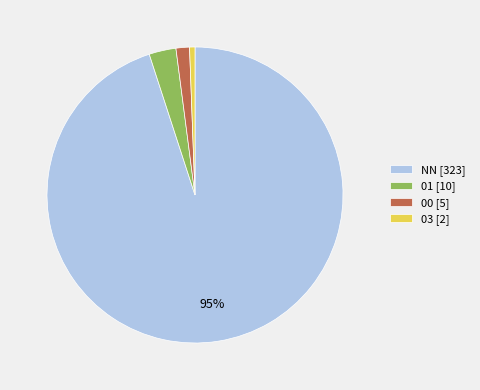

Is it true that 01 [10] is 3% of the pie?

True